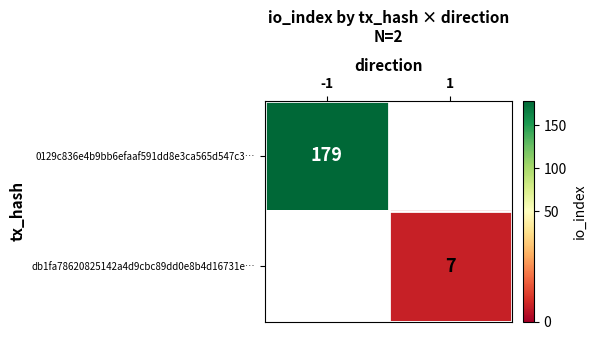

Is the value of 0129c836e4b9bb6efaaf591dd8e3ca565d547c3… at -1 greater than the value of db1fa78620825142a4d9cbc89dd0e8b4d16731e… at 1?

Yes